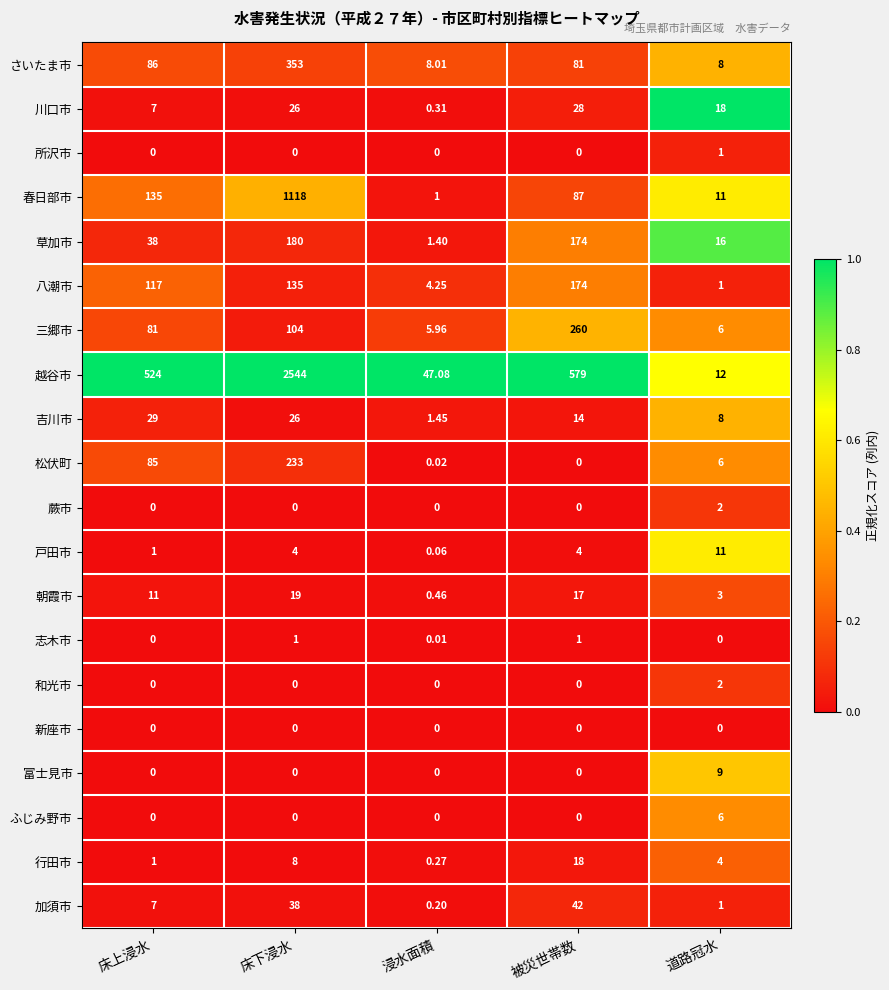

Which series has the largest range (max minus min)?

越谷市